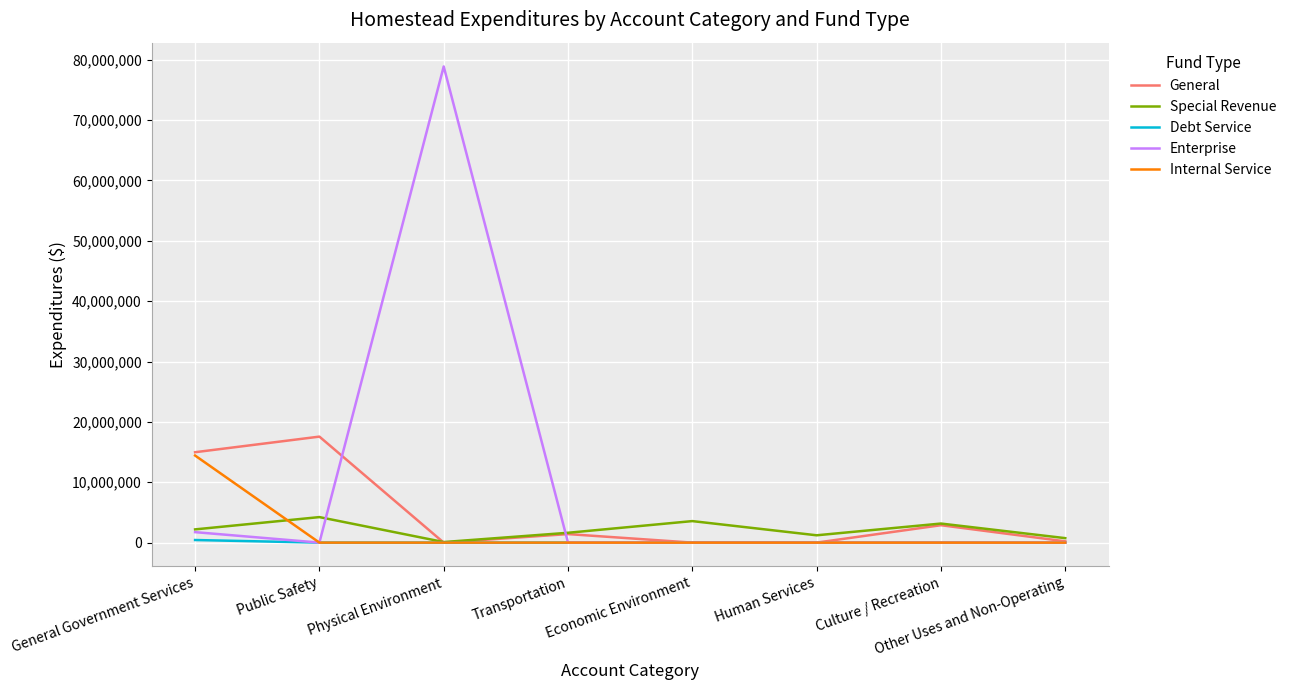

True or false: Internal Service has a value of 7544130 at Public Safety.

False